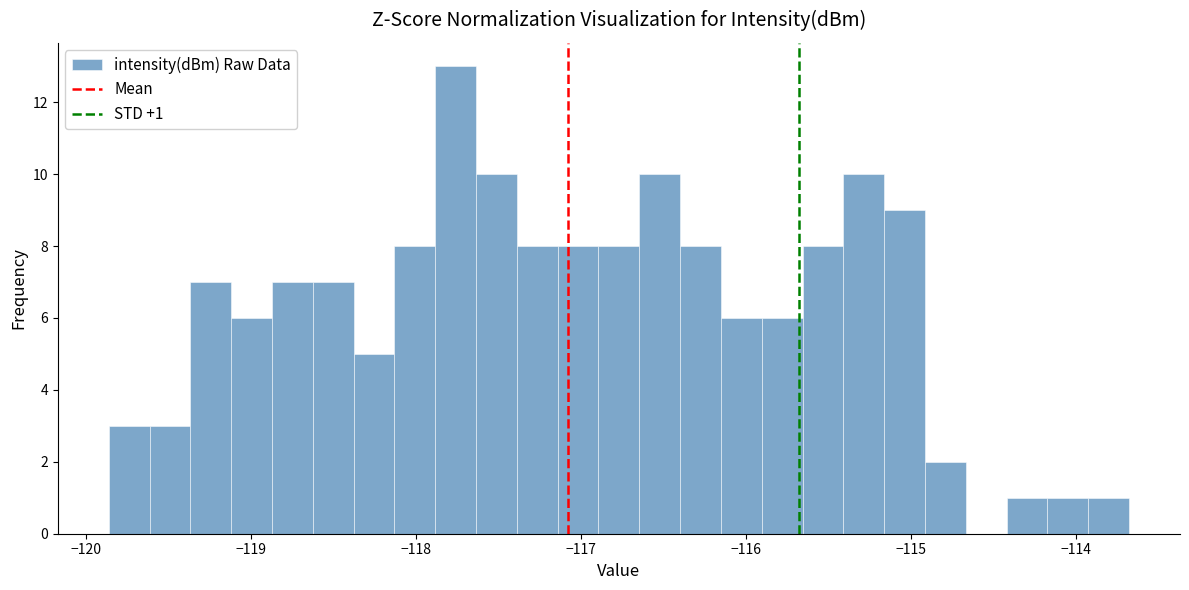

Read against the x-axis, roughly where is the centre of the tallest bar?

-117.8